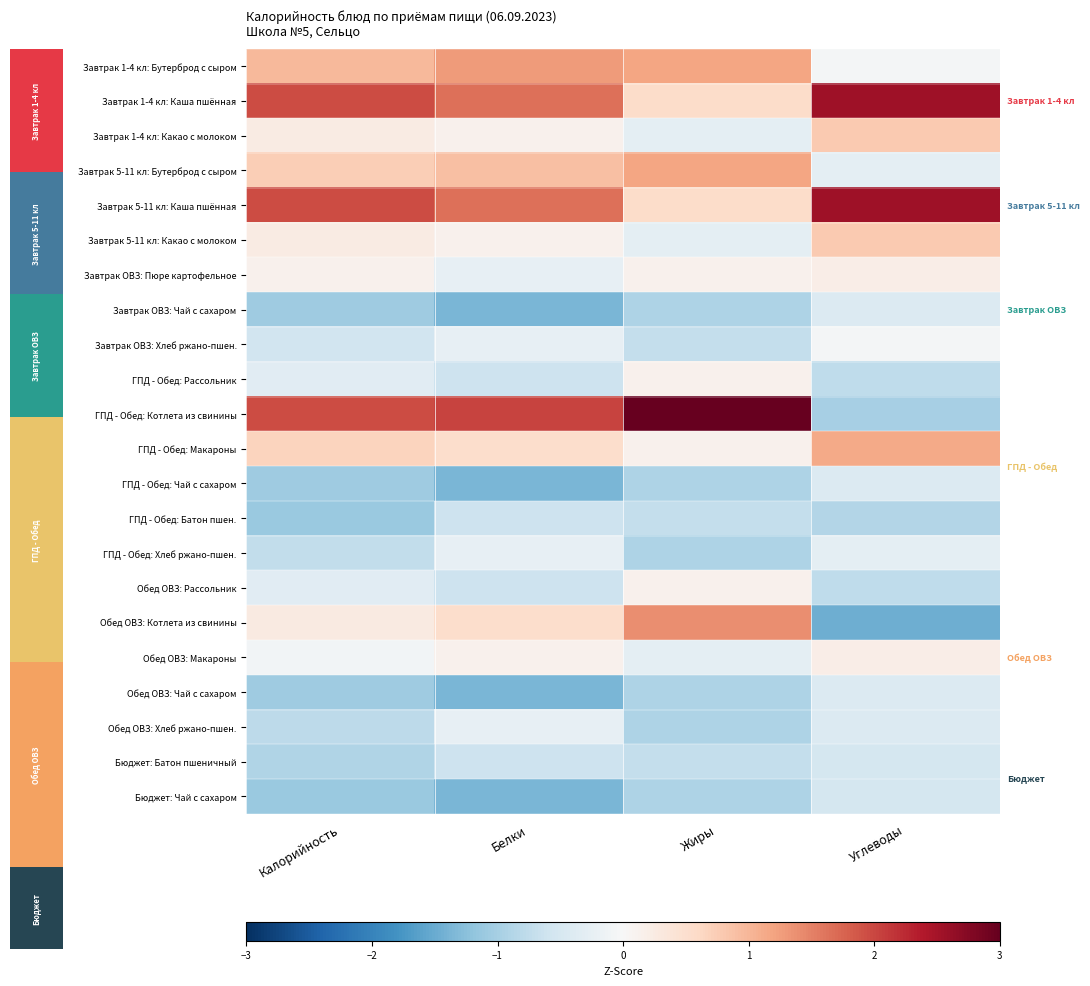

Count the number of data series in this chart.

22